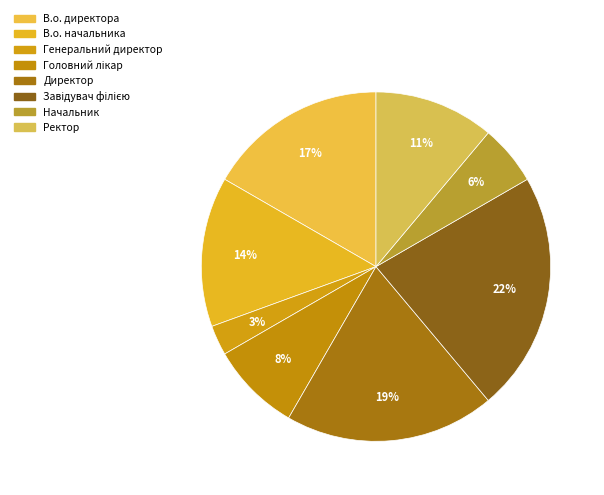

How many segments does this pie chart have?

8